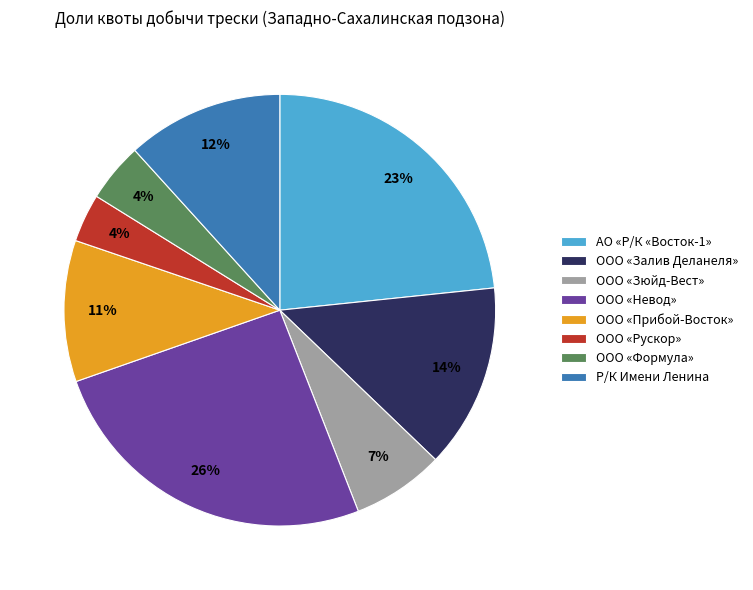

Do ООО «Формула» and Р/К Имени Ленина together represent more than half of the pie?

No